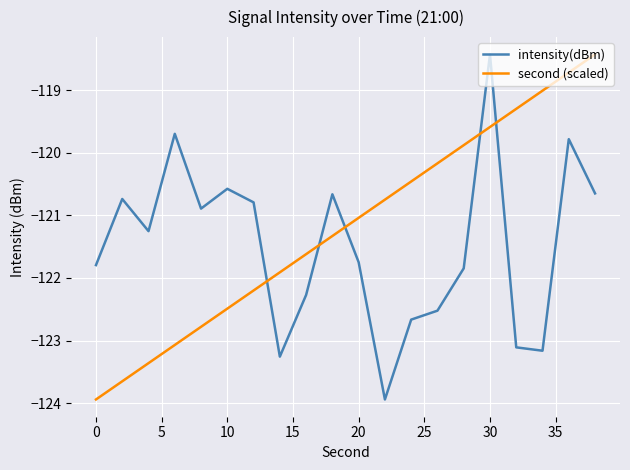

List the series in order of their overall mean, lowest first.

intensity(dBm), second (scaled)